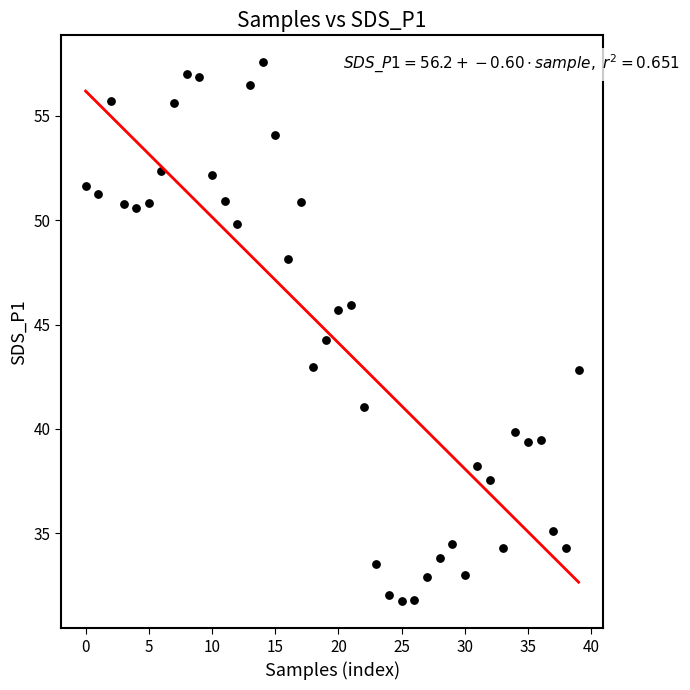

What is the range of Y values (max minus min)?

25.8